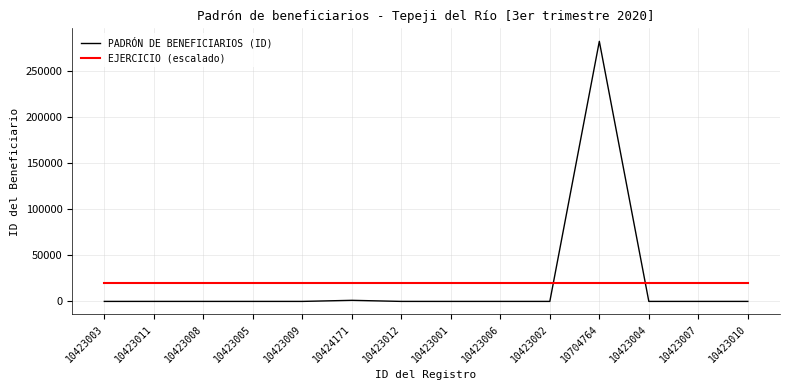

How many intersections are there between EJERCICIO (escalado) and PADRÓN DE BENEFICIARIOS (ID)?

2